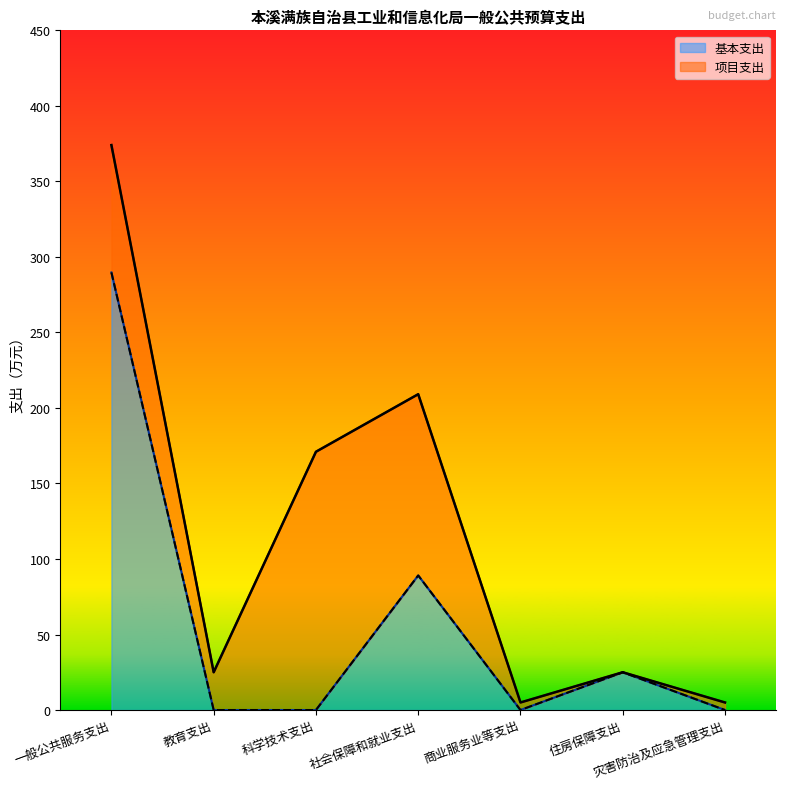

Reading right to left, extract all data points from this chart.

灾害防治及应急管理支出=0.0	住房保障支出=25.0	商业服务业等支出=0.0	社会保障和就业支出=89.1	科学技术支出=0.0	教育支出=0.0	一般公共服务支出=289.7